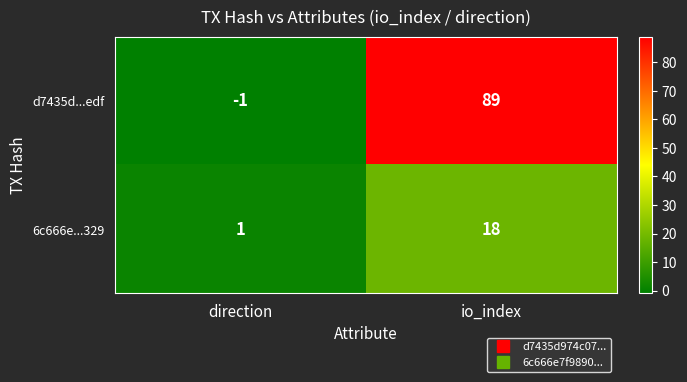

The value of d7435d...edf at io_index is 21. True or false?

False